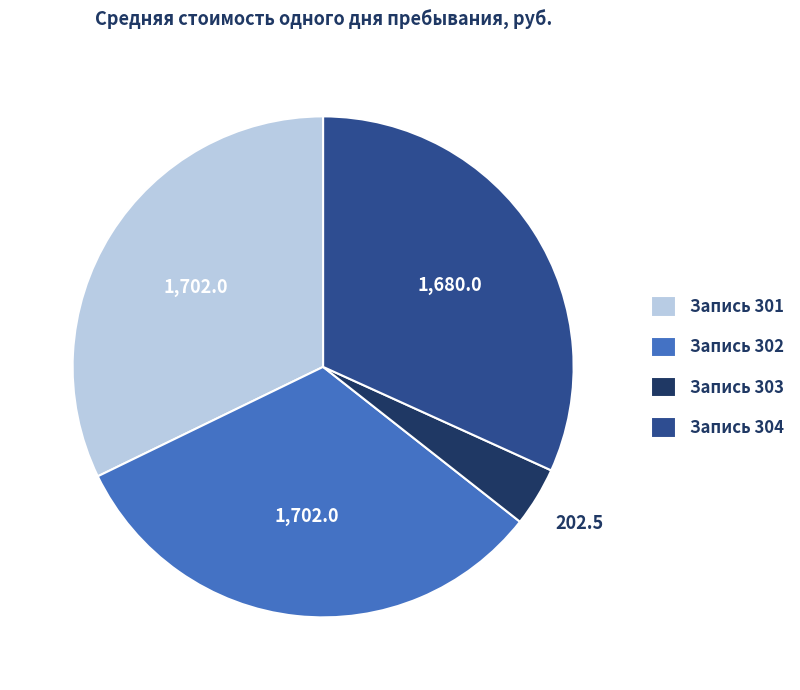

Which category has the smallest portion of the pie?

Запись 303